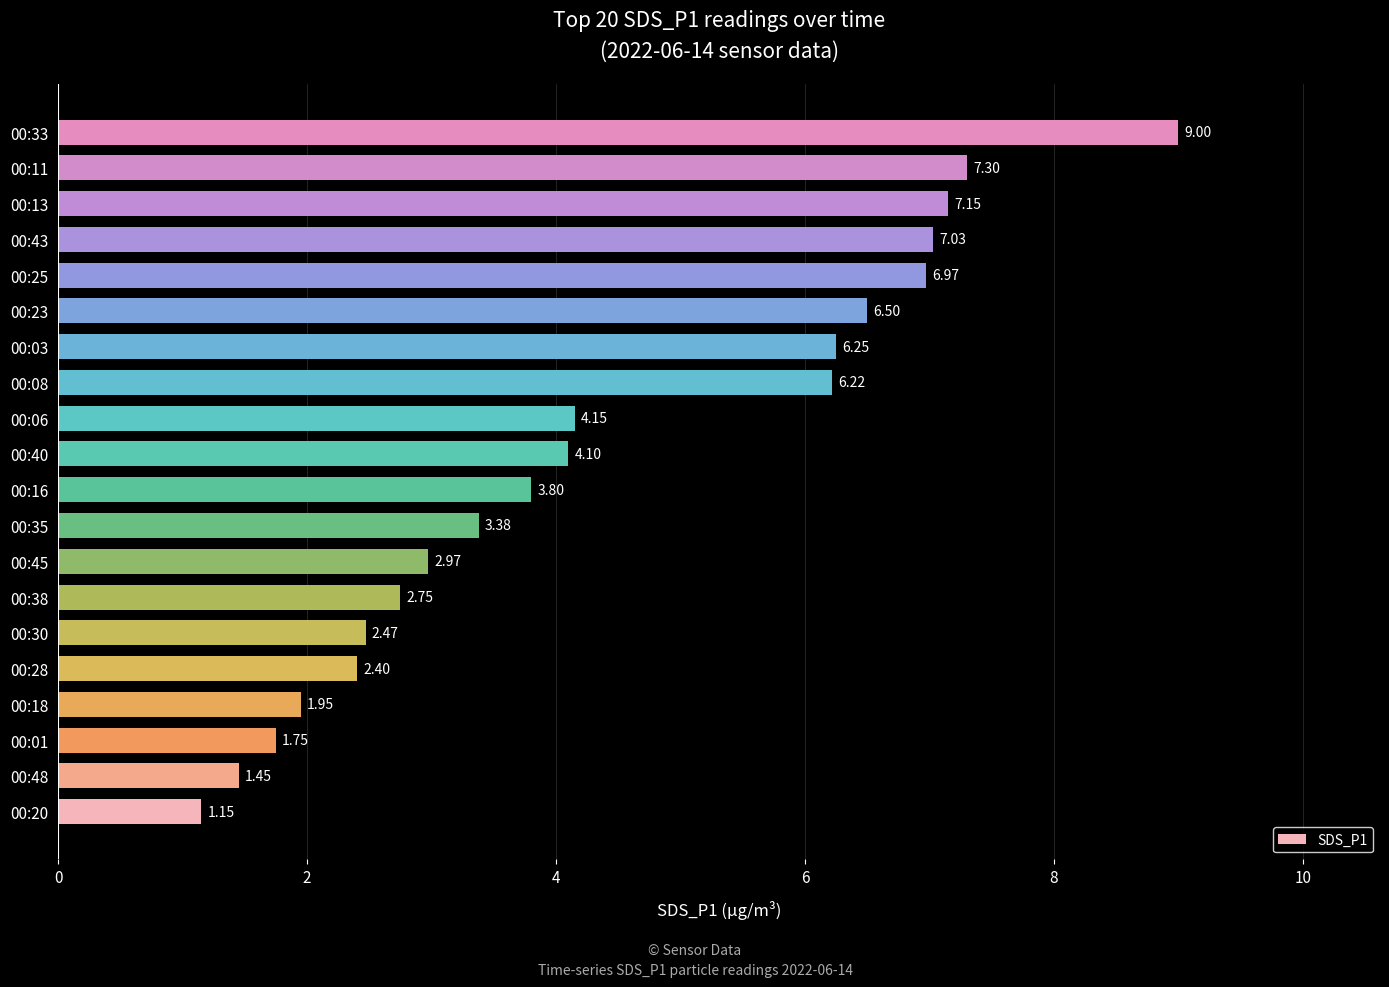

What is the sum of all values?

88.7